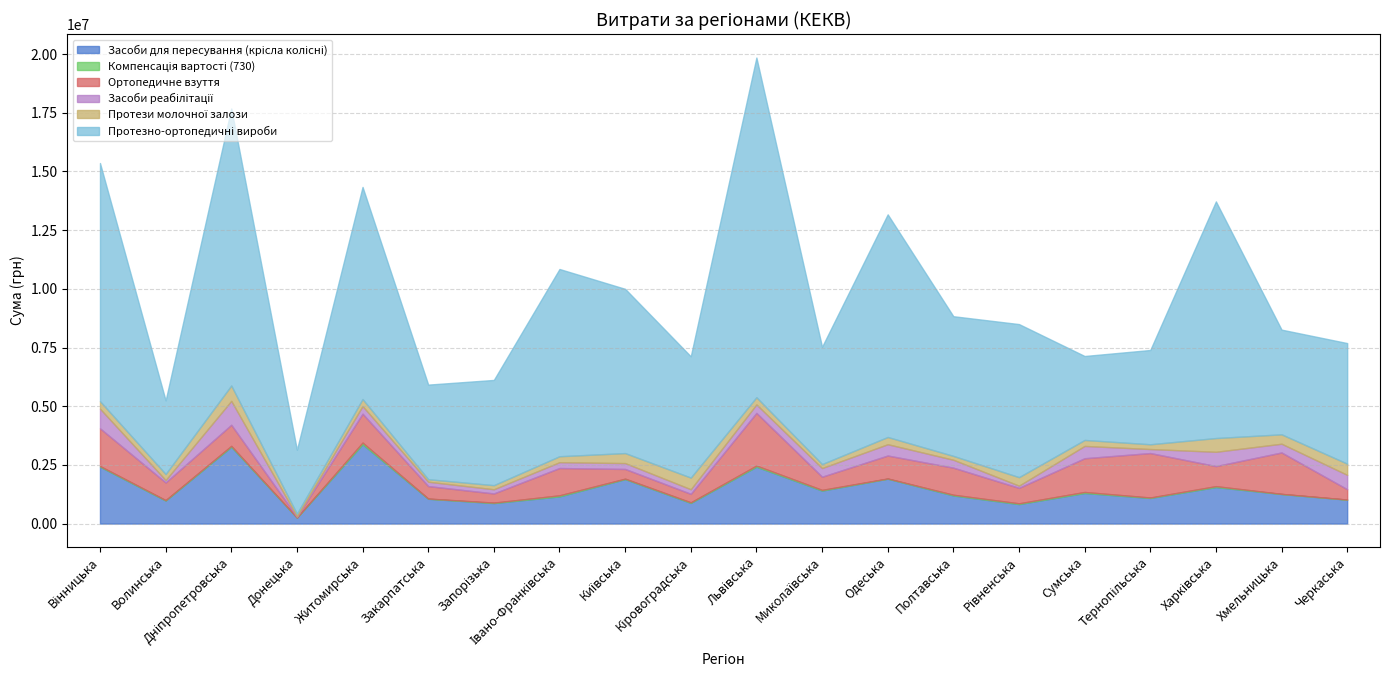

Reading left to right, list all the values displayed in this chart.

Засоби для пересування (крісла колісні): Вінницька=2422779	Волинська=981237	Дніпропетровська=3269946	Донецька=255044	Житомирська=3378177	Закарпатська=1057320	Запорізька=873839	Івано-Франківська=1158075	Київська=1893627	Кіровоградська=879765	Львівська=2422506	Миколаївська=1404249	Одеська=1912646	Полтавська=1197936	Рівненська=830619	Сумська=1302676	Тернопільська=1091612	Харківська=1555391	Хмельницька=1260288	Черкаська=1018671
Компенсація вартості (730): Вінницька=29094	Волинська=18597	Дніпропетровська=40176	Донецька=0	Житомирська=72429	Закарпатська=7845	Запорізька=19207	Івано-Франківська=45229	Київська=20400	Кіровоградська=25830	Львівська=47930	Миколаївська=30990	Одеська=8292	Полтавська=31061	Рівненська=32210	Сумська=43476	Тернопільська=19244	Харківська=38892	Хмельницька=5100	Черкаська=4146
Ортопедичне взуття: Вінницька=1606243	Волинська=750320	Дніпропетровська=898160	Донецька=31636	Житомирська=1229572	Закарпатська=531284	Запорізька=389955	Івано-Франківська=1162766	Київська=412002	Кіровоградська=361056	Львівська=2243654	Миколаївська=560766	Одеська=977739	Полтавська=1152076	Рівненська=658368	Сумська=1436940	Тернопільська=1892928	Харківська=854207	Хмельницька=1762987	Черкаська=439516
Засоби реабілітації: Вінницька=837764	Волинська=103216	Дніпропетровська=1018497	Донецька=22436	Житомирська=326209	Закарпатська=186210	Запорізька=177953	Івано-Франківська=248438	Київська=249732	Кіровоградська=195320	Львівська=360962	Миколаївська=369268	Одеська=481592	Полтавська=336770	Рівненська=93380	Сумська=524624	Тернопільська=171064	Харківська=609144	Хмельницька=373448	Черкаська=612773
Протези молочної залози: Вінницька=318994	Волинська=257654	Дніпропетровська=654884	Донецька=108353	Житомирська=298074	Закарпатська=107086	Запорізька=174666	Івано-Франківська=253297	Київська=426484	Кіровоградська=496205	Львівська=305948	Миколаївська=168470	Одеська=307261	Полтавська=164585	Рівненська=362166	Сумська=254280	Тернопільська=203297	Харківська=585581	Хмельницька=399745	Черкаська=476626
Протезно-ортопедичні вироби: Вінницька=10146078	Волинська=3135982	Дніпропетровська=11801778	Донецька=2725899	Житомирська=9037302	Закарпатська=4030338	Запорізька=4483387	Івано-Франківська=7977894	Київська=6997746	Кіровоградська=5166174	Львівська=14473220	Миколаївська=4996350	Одеська=9485749	Полтавська=5951679	Рівненська=6521846	Сумська=3577098	Тернопільська=4016402	Харківська=10081629	Хмельницька=4460639	Черкаська=5137813